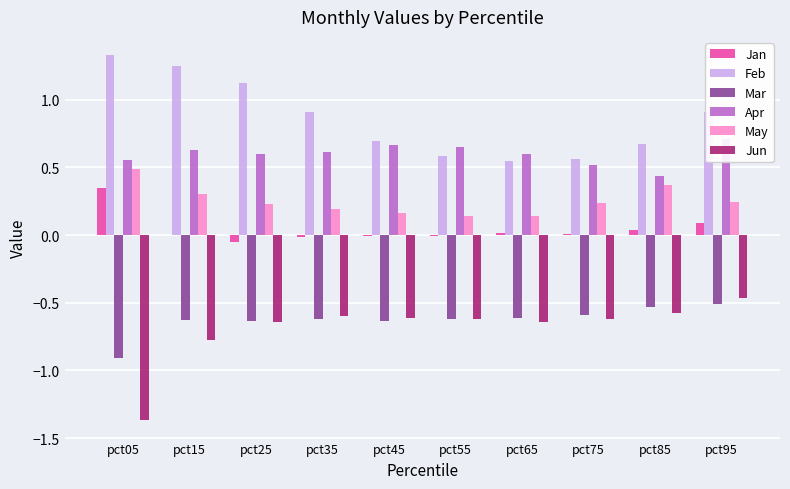

What is the spread (max minus min) of values at pct45?

1.3